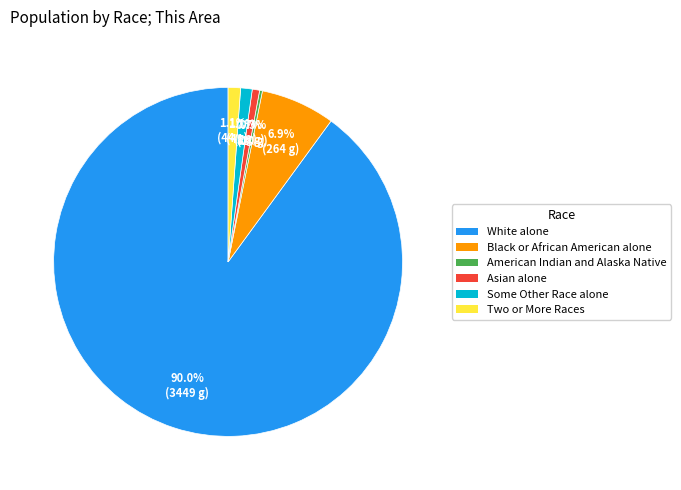

Is there any slice that represents more than half of the pie?

Yes